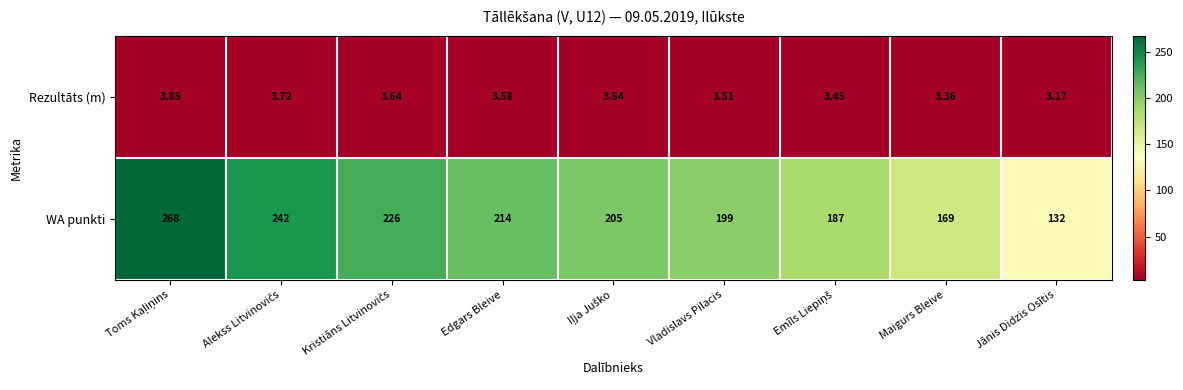

Where is Rezultāts (m) nearest to the value 3?

Jānis Didzis Osītis